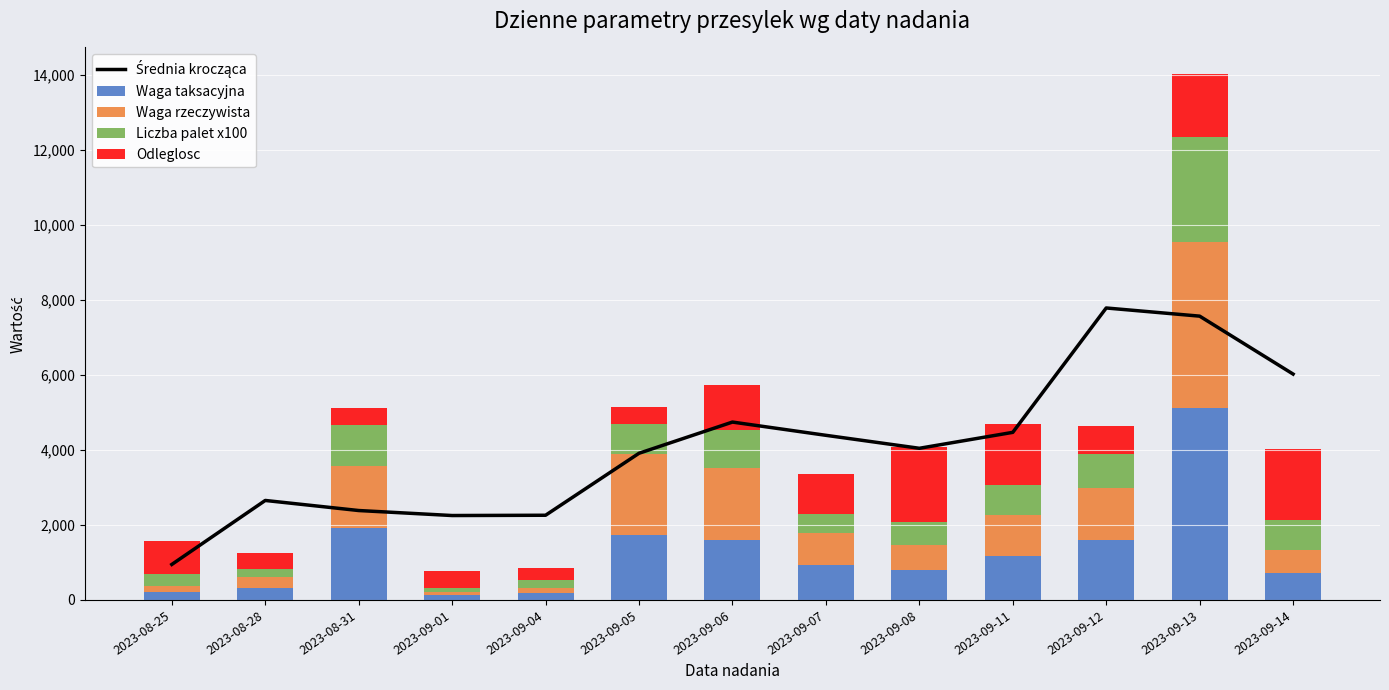

At which category is the sum across all series the highest?

2023-09-13